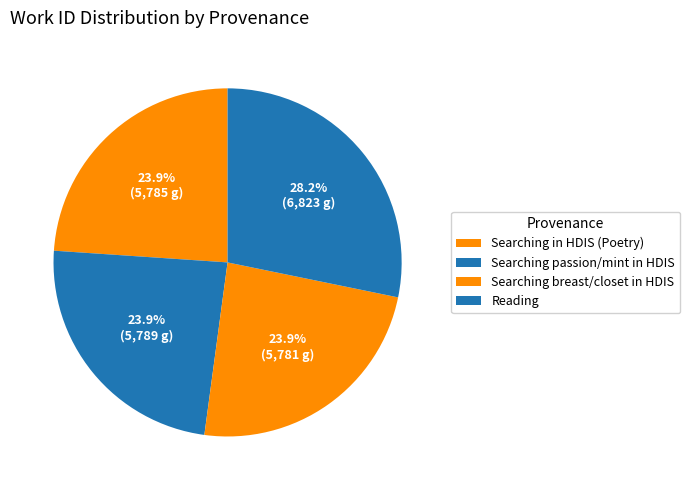

Is there any slice that represents more than half of the pie?

No